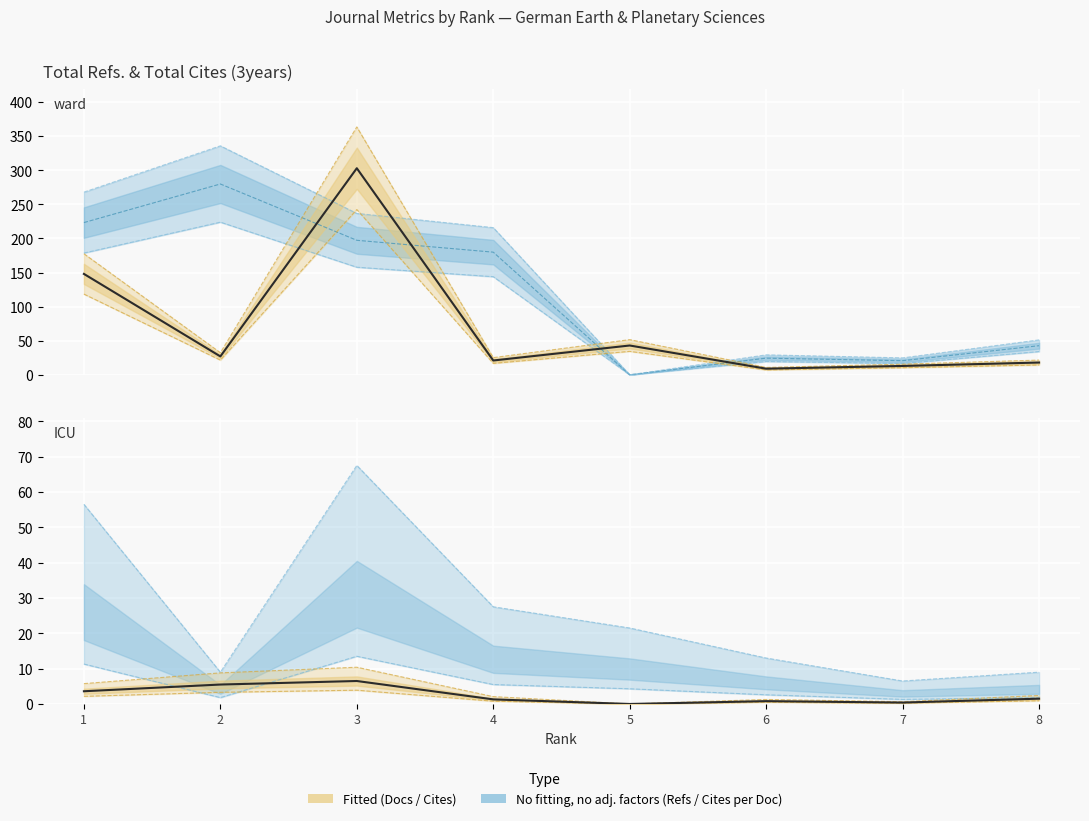

At how many categories does at least one series exceed 109?

4